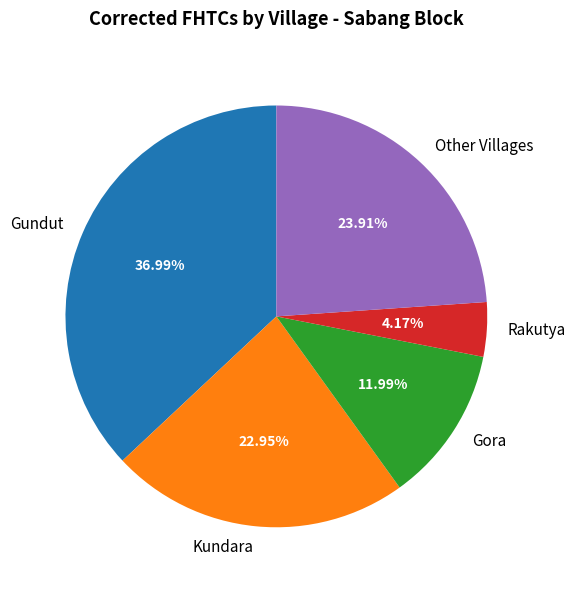

Between Kundara and Gundut, which is larger?

Gundut